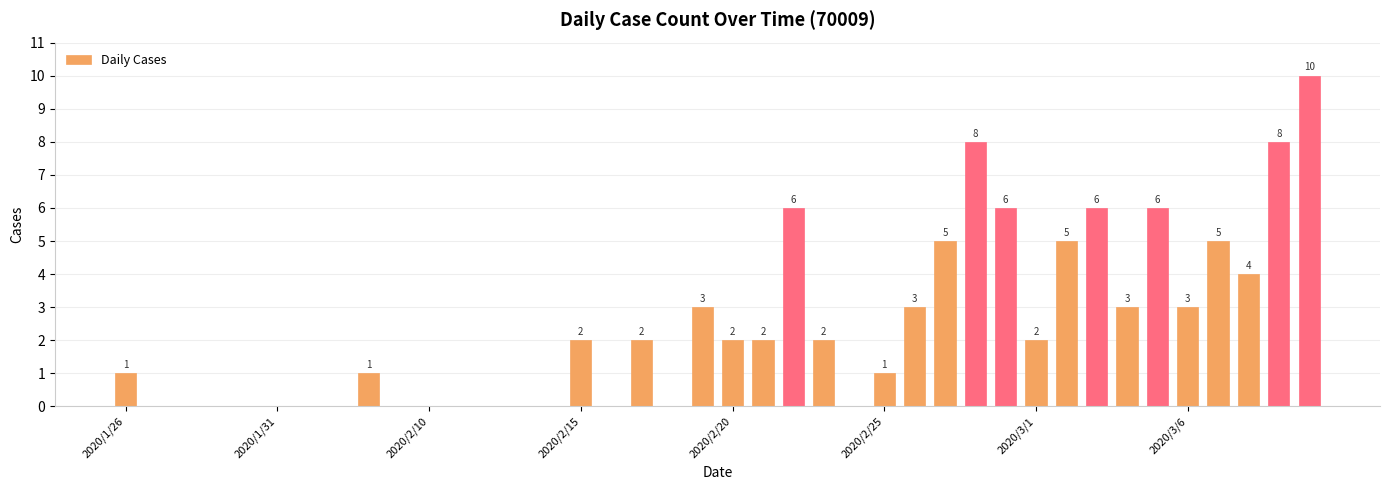

What is the greatest value displayed?

10